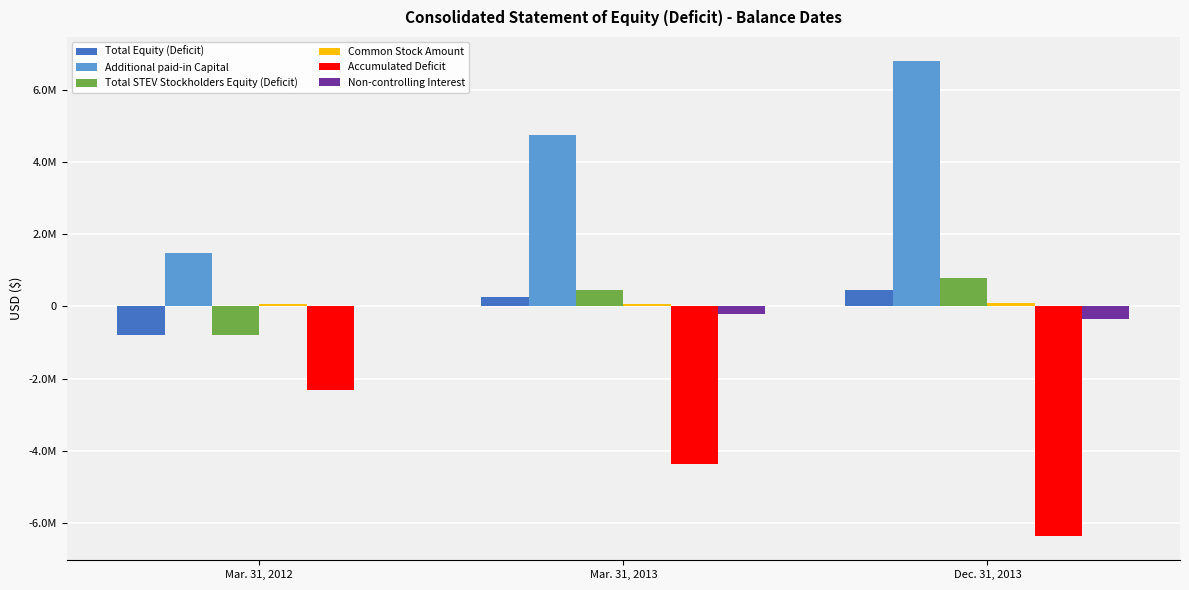

What is the label of the 3rd bar from the right?

Mar. 31, 2012